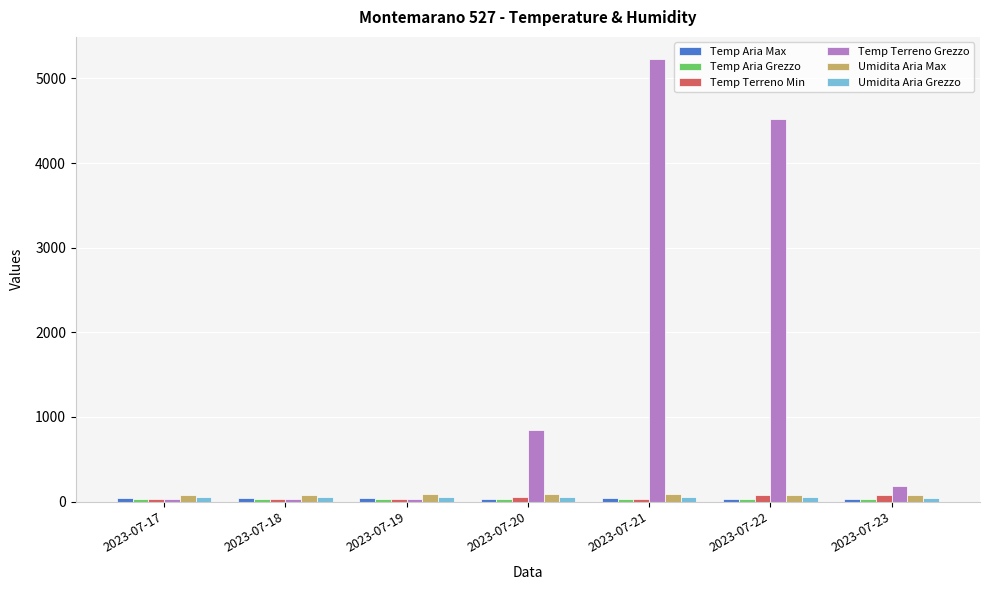

What is the greatest value displayed?

5229.5